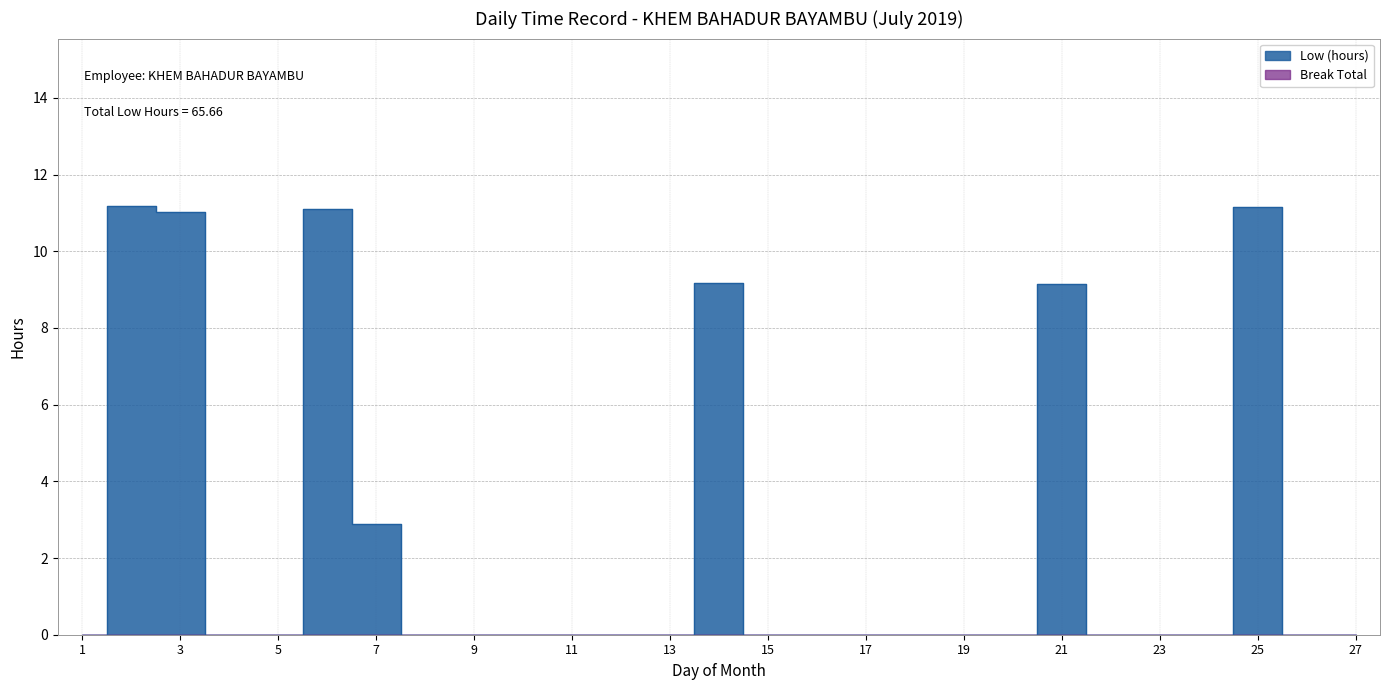

Reading right to left, transcribe all the data shown in this chart.

27=0.0	26=0.0	25=11.2	24=0.0	23=0.0	22=0.0	21=9.1	20=0.0	19=0.0	18=0.0	17=0.0	16=0.0	15=0.0	14=9.2	13=0.0	12=0.0	11=0.0	10=0.0	9=0.0	8=0.0	7=2.9	6=11.1	5=0.0	4=0.0	3=11.0	2=11.2	1=0.0